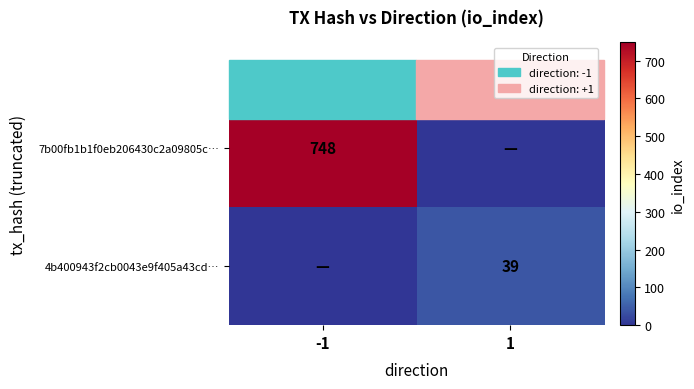

True or false: 4b400943f2cb0043e9f405a43cd… has a value of 39 at 1.

True